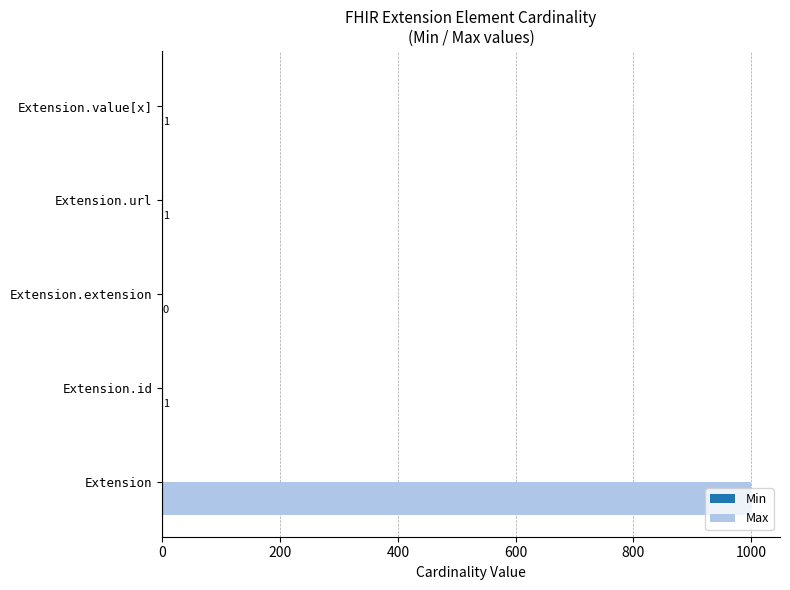

The Max series shows -355 at Extension.extension. True or false?

False